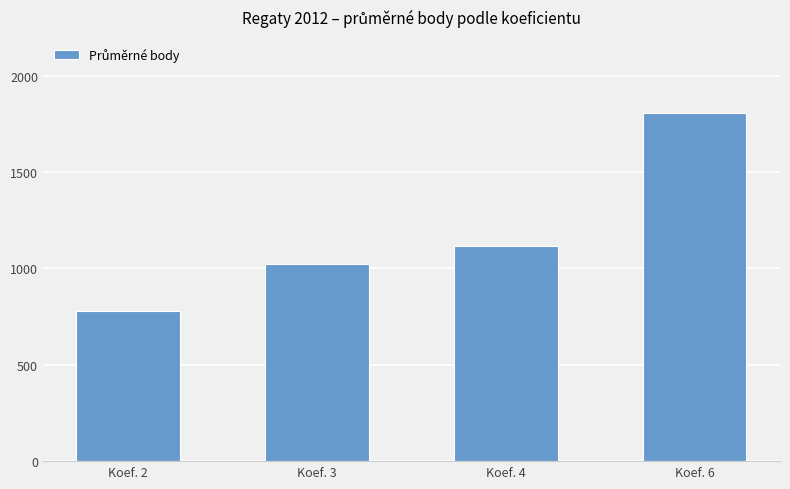

What is the difference between the second highest and second lowest values?

91.4